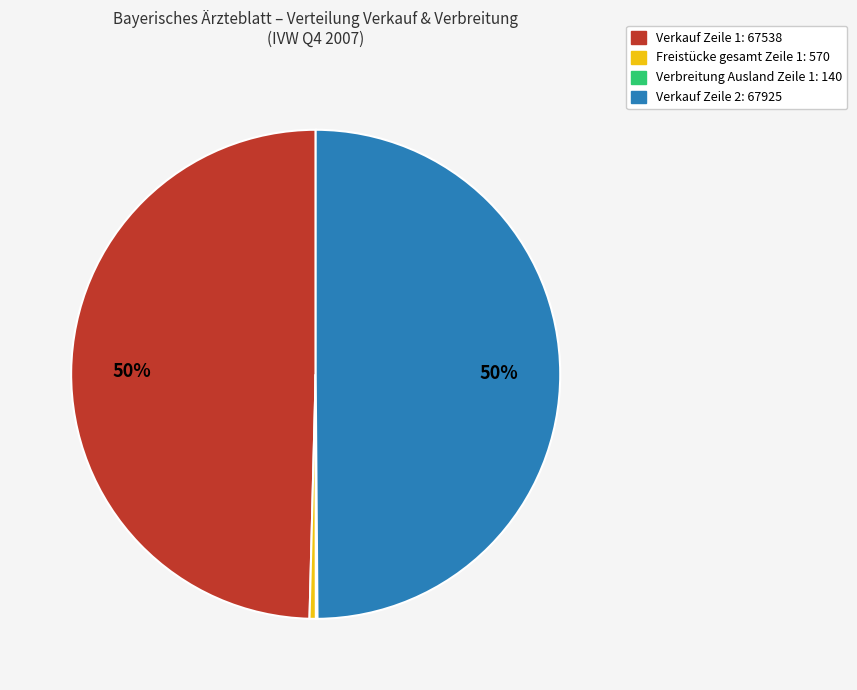

To the nearest percent, what is the average slice percentage?

25%